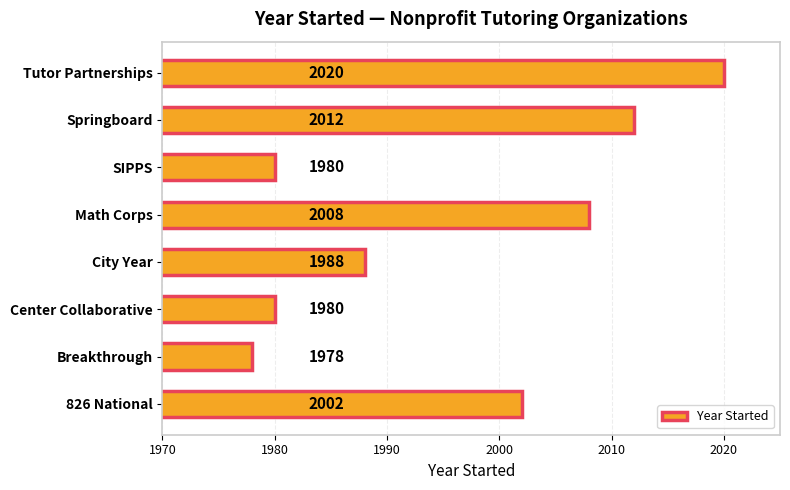

Between Breakthrough and Tutor Partnerships, which is larger?

Tutor Partnerships